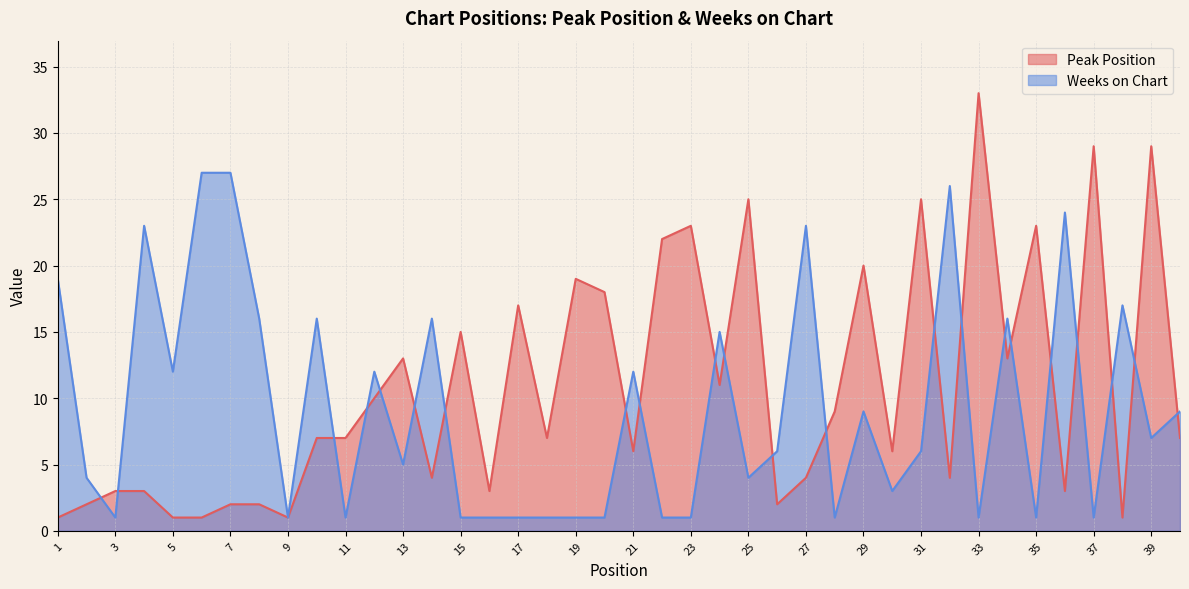

What value does the Weeks on Chart series have at 20?

1